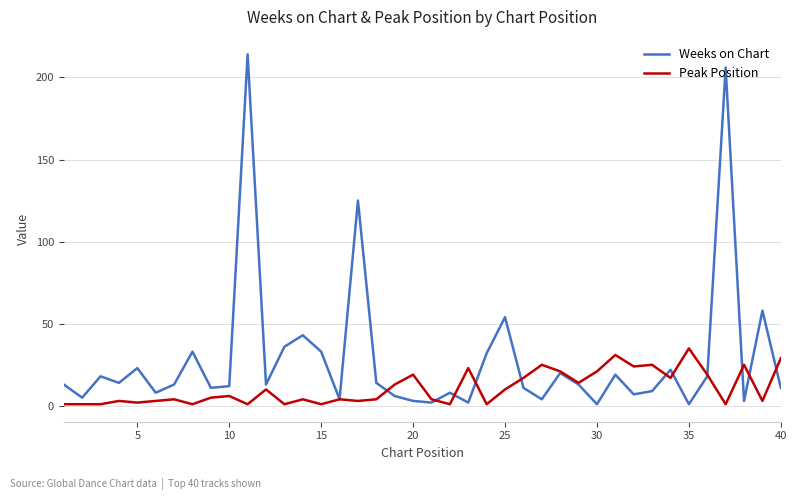

Reading right to left, extract all data points from this chart.

Weeks on Chart: 11	58	3	206	18	1	22	9	7	19	1	13	20	4	11	54	32	2	8	2	3	6	14	125	4	33	43	36	13	214	12	11	33	13	8	23	14	18	5	13
Peak Position: 29	3	25	1	19	35	17	25	24	31	21	14	21	25	17	10	1	23	1	4	19	13	4	3	4	1	4	1	10	1	6	5	1	4	3	2	3	1	1	1